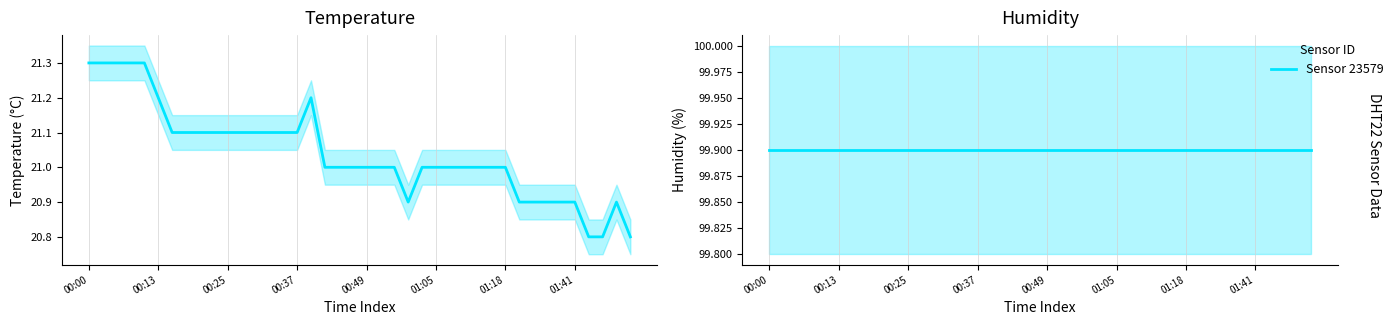

Which series changed the most between 01:41 and 15?

temperature